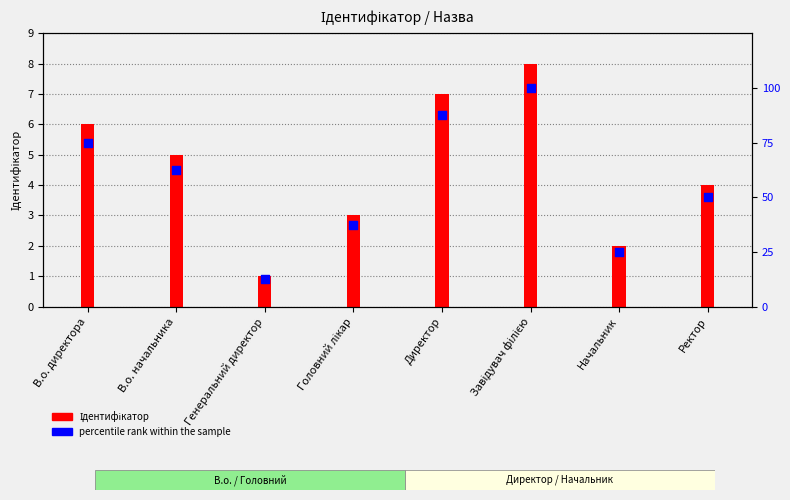

What is the total value across all series at В.о. директора?

81.0